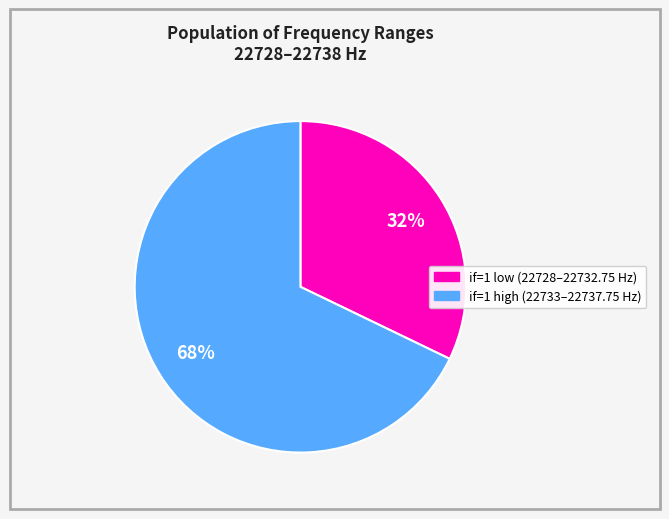

How many segments does this pie chart have?

2